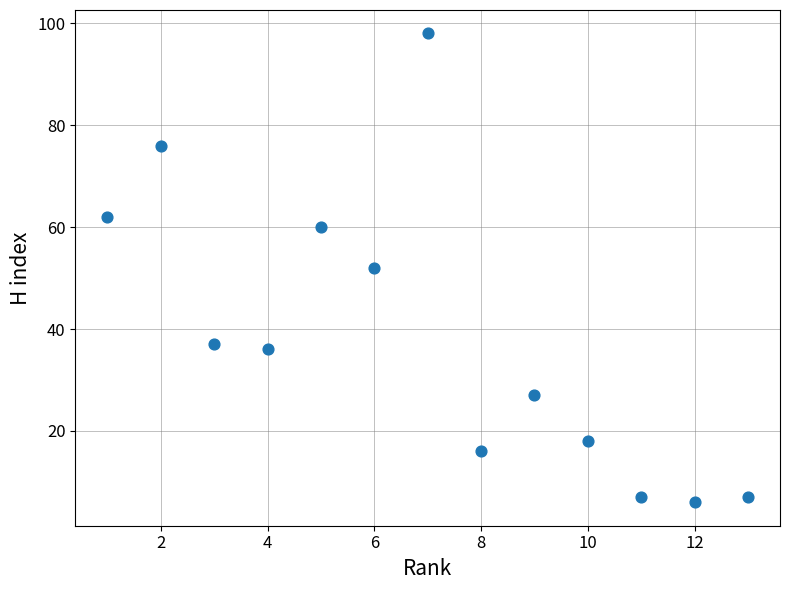

What is the range of X values (max minus min)?

12